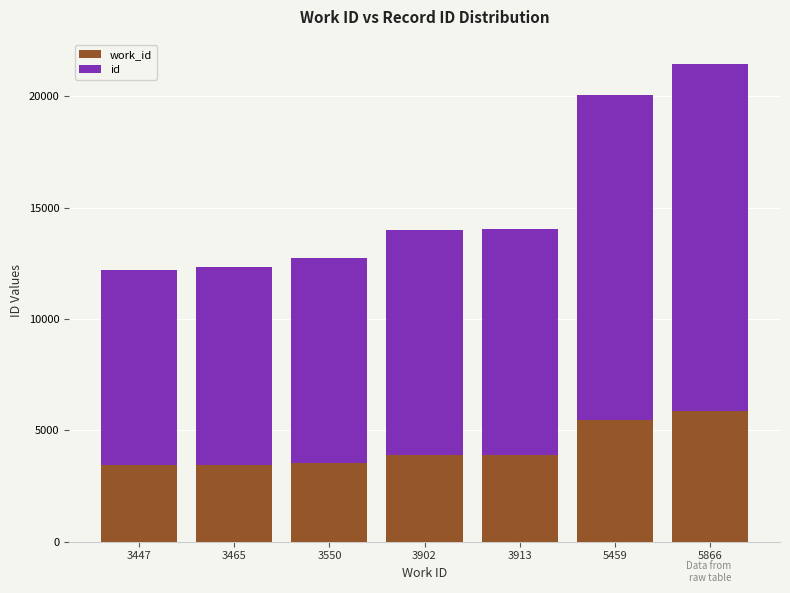

Count the number of data series in this chart.

2